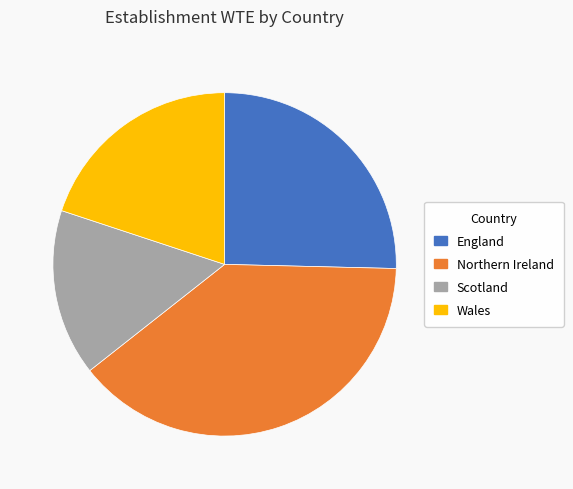

Does any single category account for the majority?

No